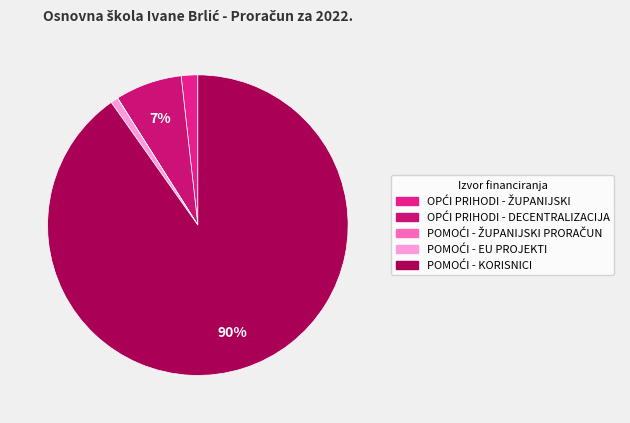

To the nearest percent, what percentage of the pie is POMOĆI - KORISNICI?

90%